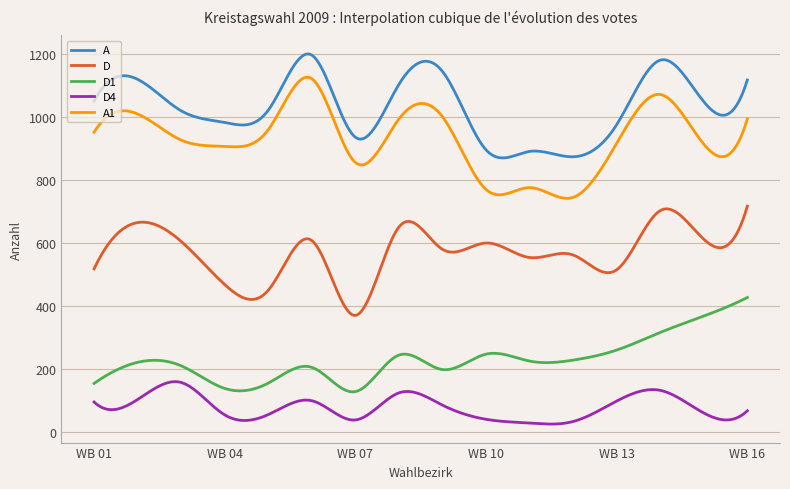

True or false: D and D4 intersect in this chart.

False